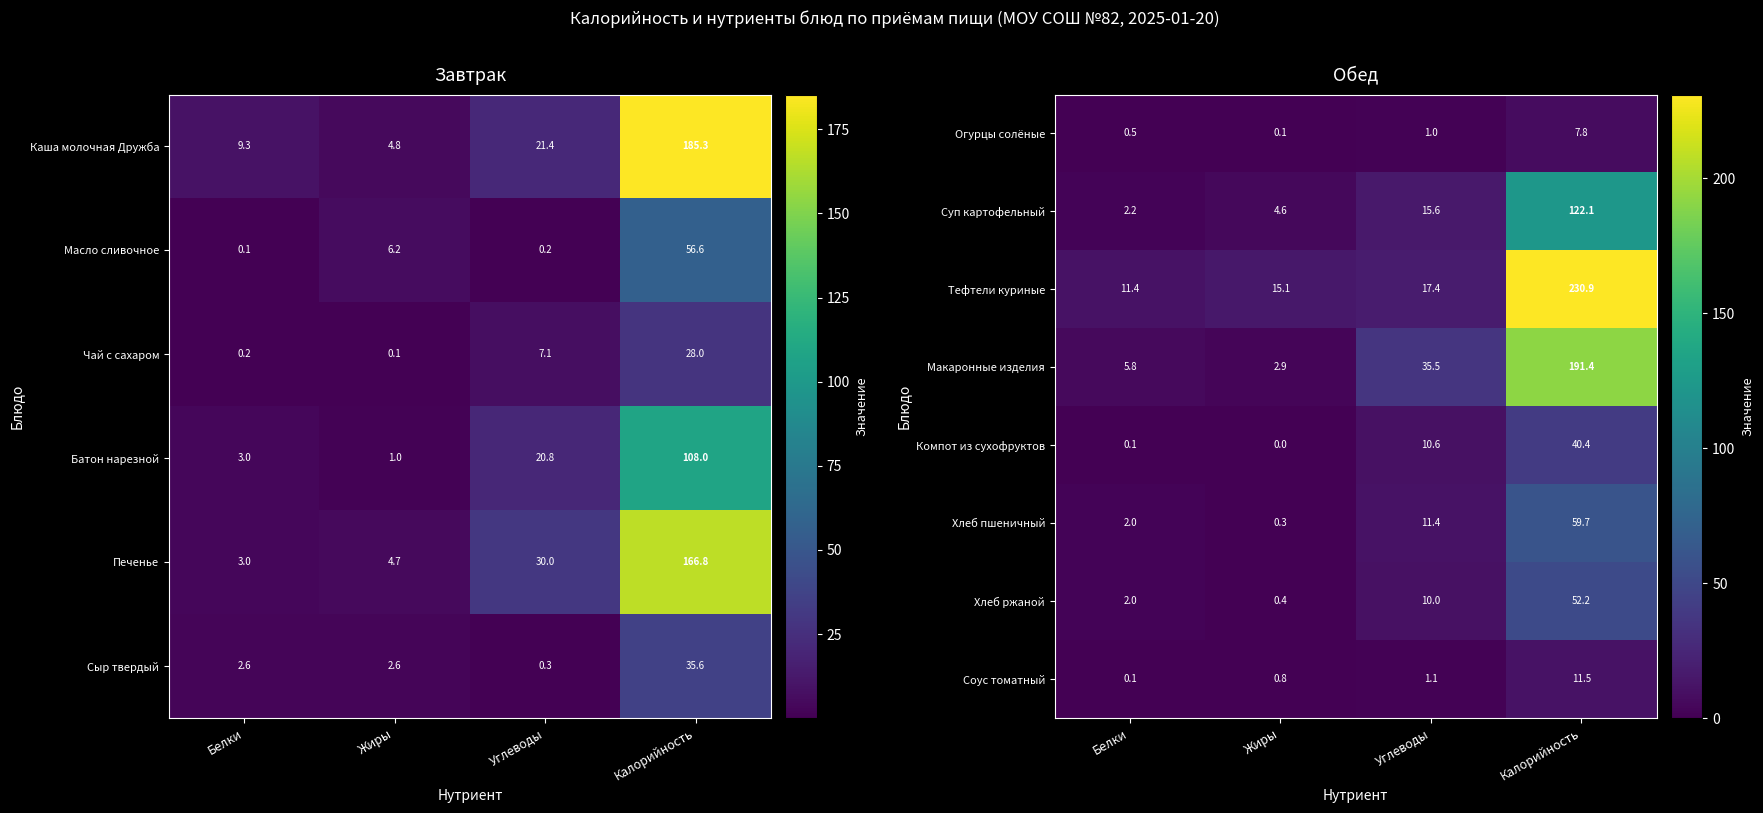

Read the Тефтели куриные value at Калорийность.

230.9